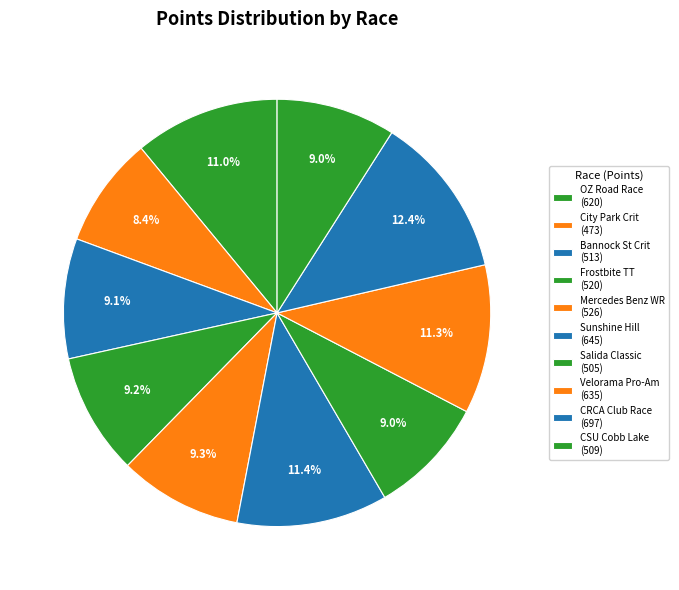

Count the number of slices in the pie.

10